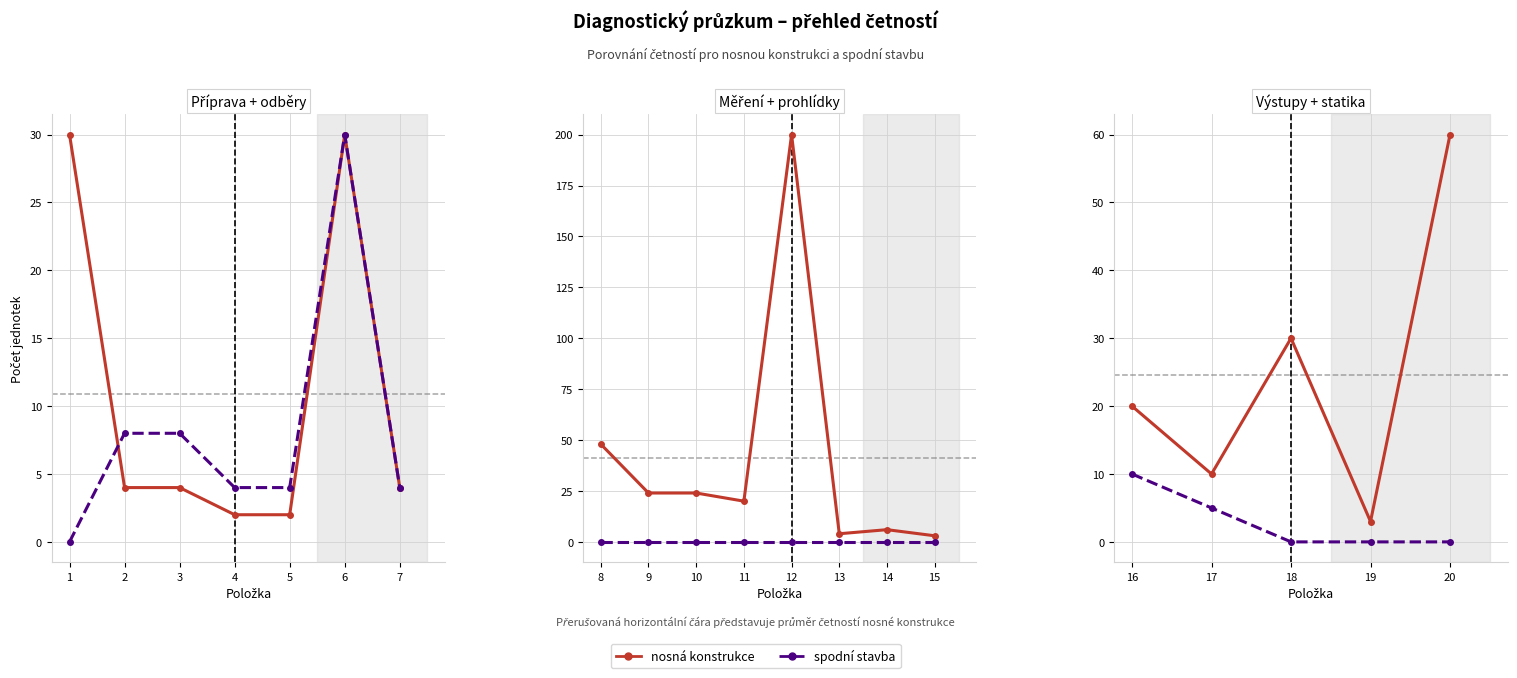

List the series in order of their peak value, highest first.

nosná konstrukce, spodní stavba